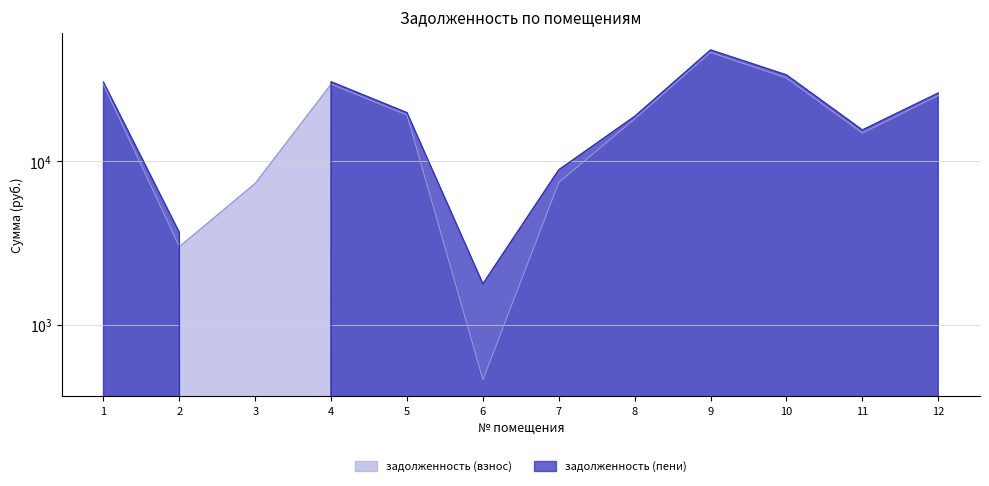

What are all the series names shown in the legend?

задолженность (взнос), задолженность (пени)